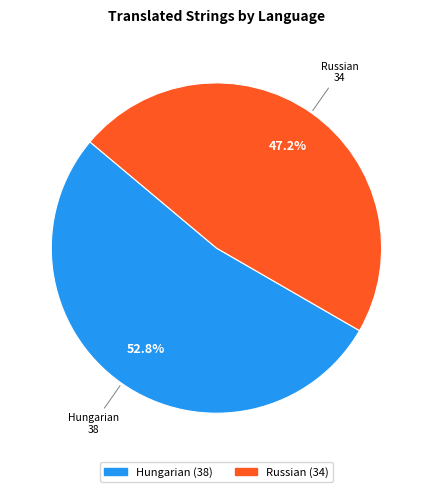

To the nearest percent, what percentage of the pie is Russian?

47%